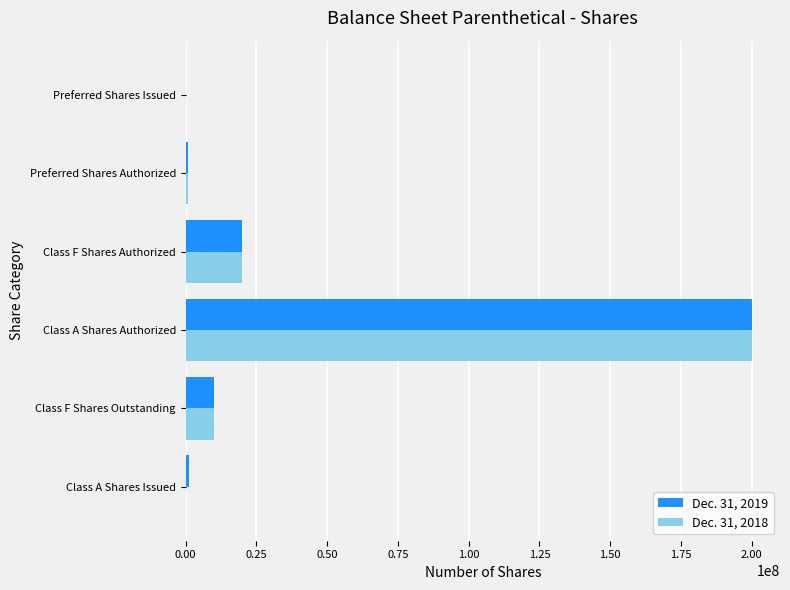

Which category has the highest value in the Dec. 31, 2018 series?

Class A Shares Authorized